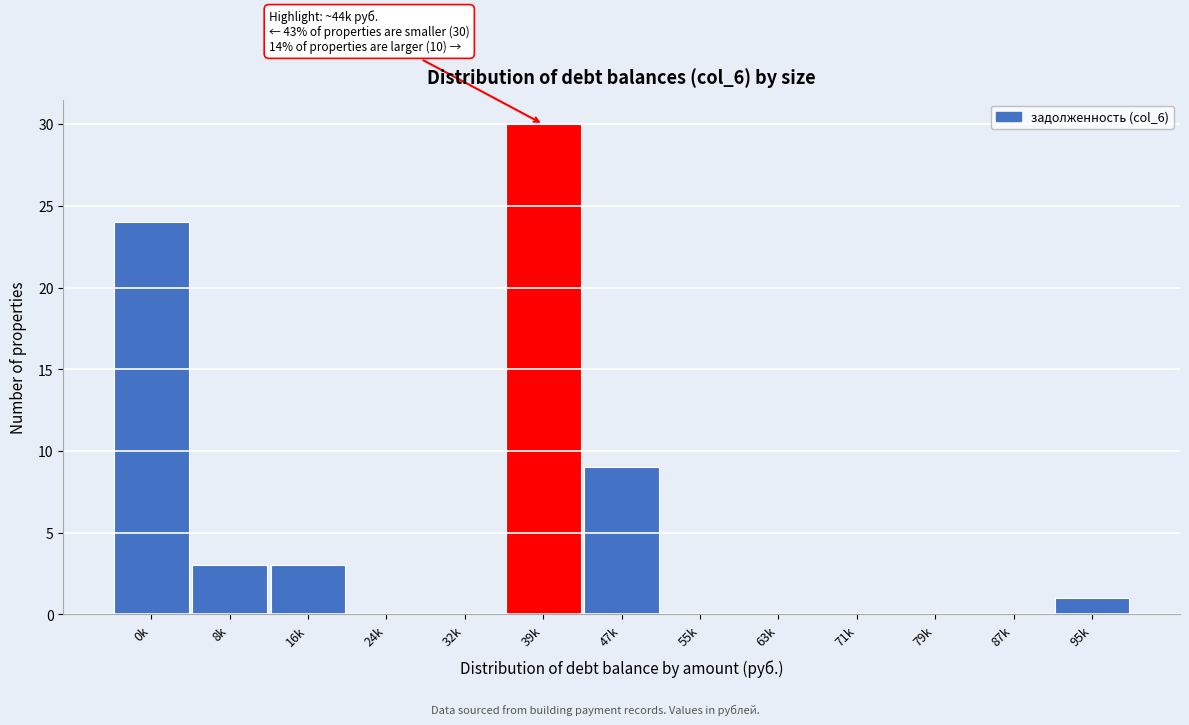

Reading left to right, list all the values displayed in this chart.

0k=24	8k=3	16k=3	24k=0	32k=0	39k=30	47k=9	55k=0	63k=0	71k=0	79k=0	87k=0	95k=1